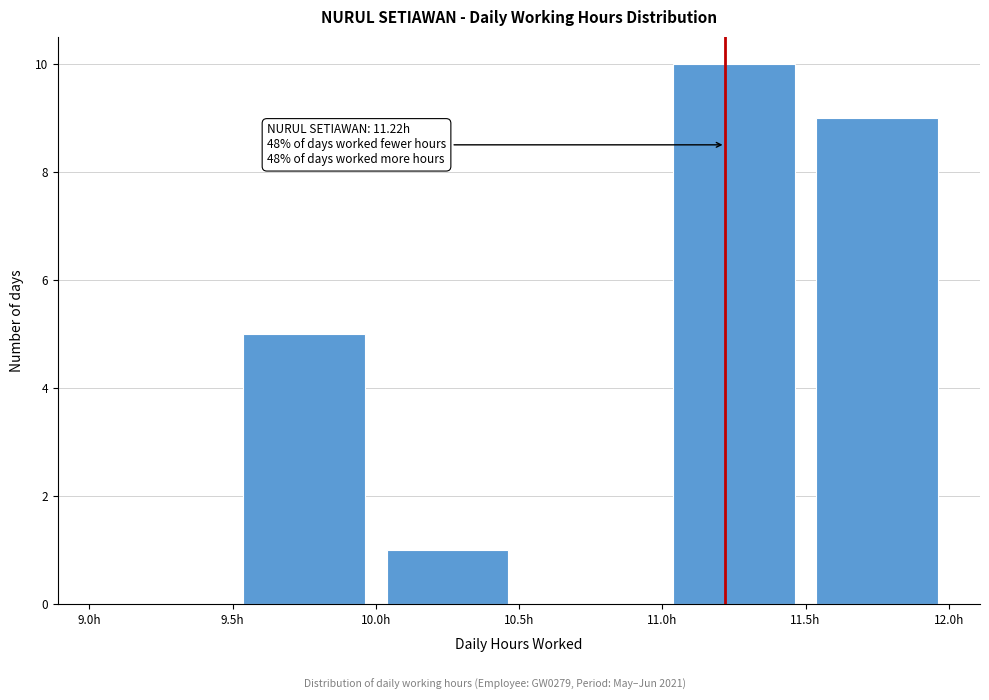

Over which range of the x-axis is the bar tallest?

11.0 to 11.5